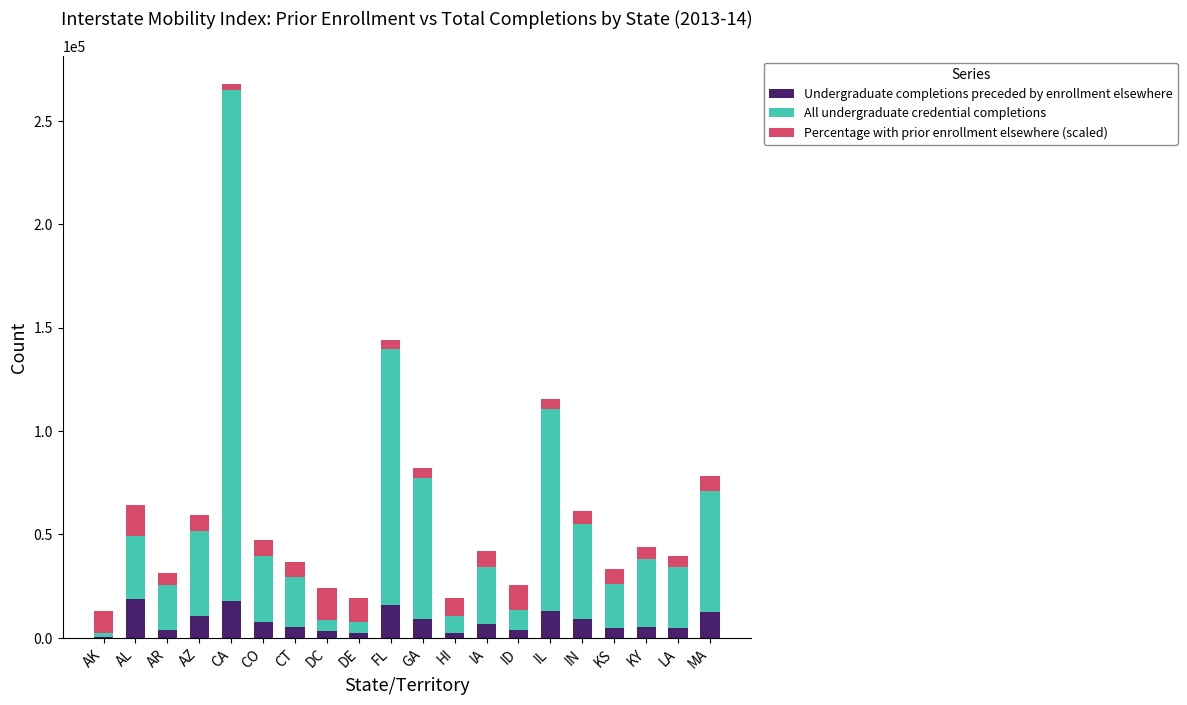

Is it true that Undergraduate completions preceded by enrollment elsewhere equals 12685.0 at MA?

True